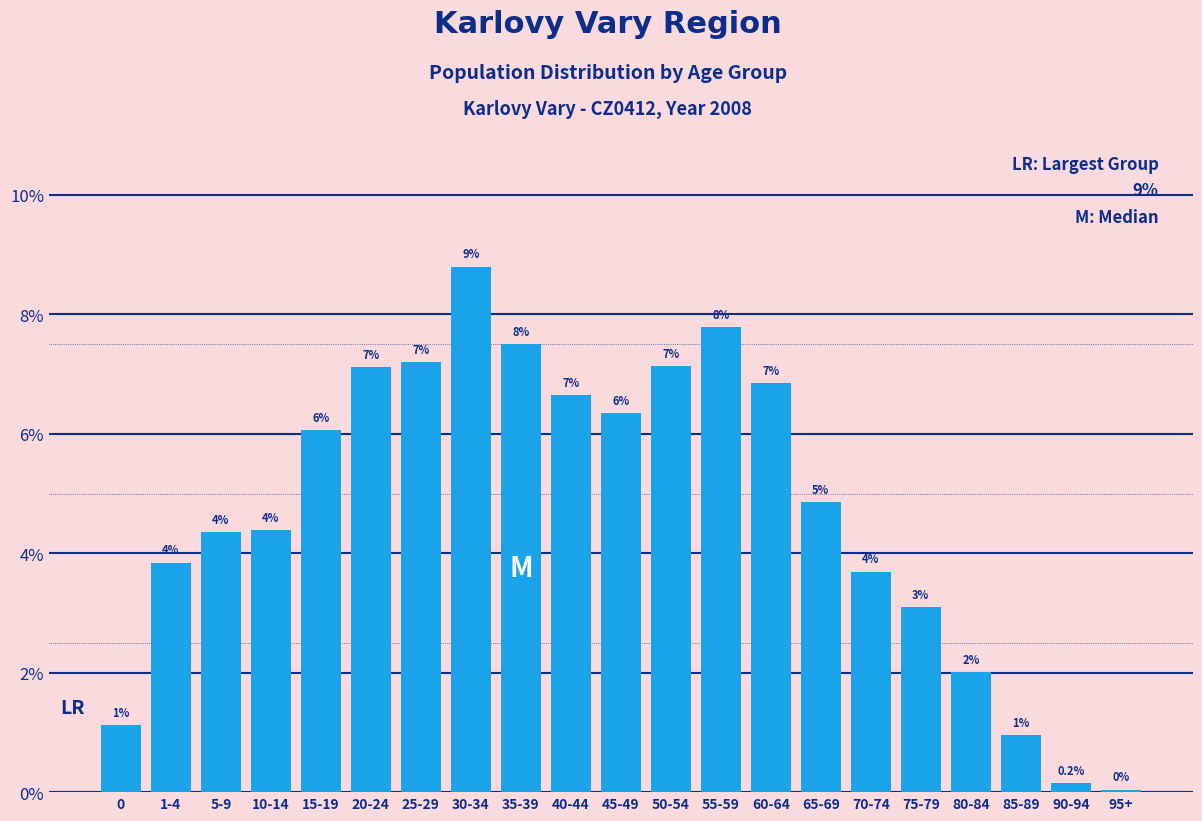

Are the bars horizontal?

No